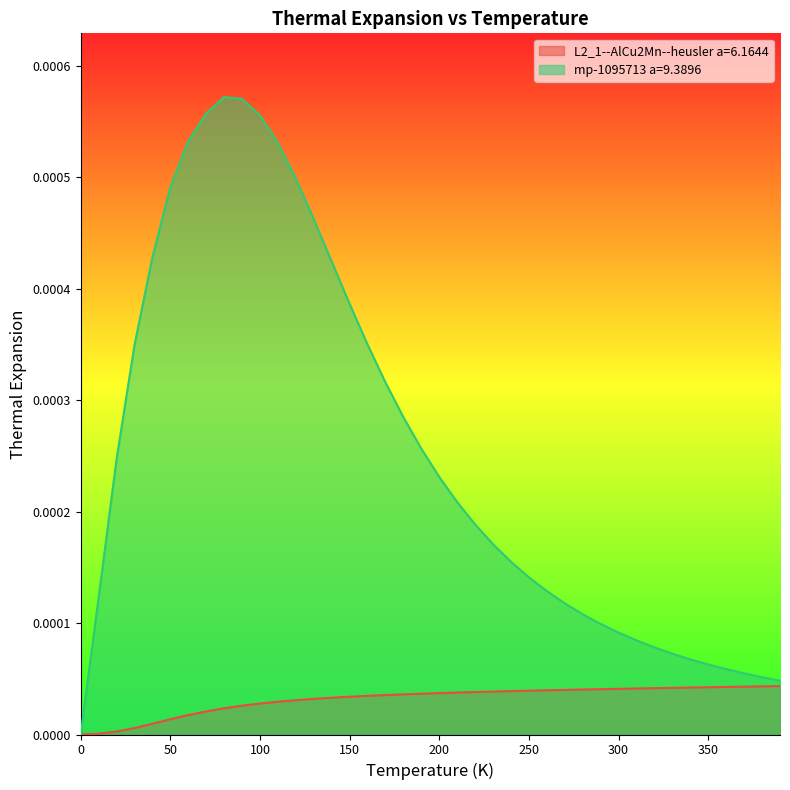

True or false: L2_1--AlCu2Mn--heusler a=6.1644 has more than 2 points higher than both neighbors.

False